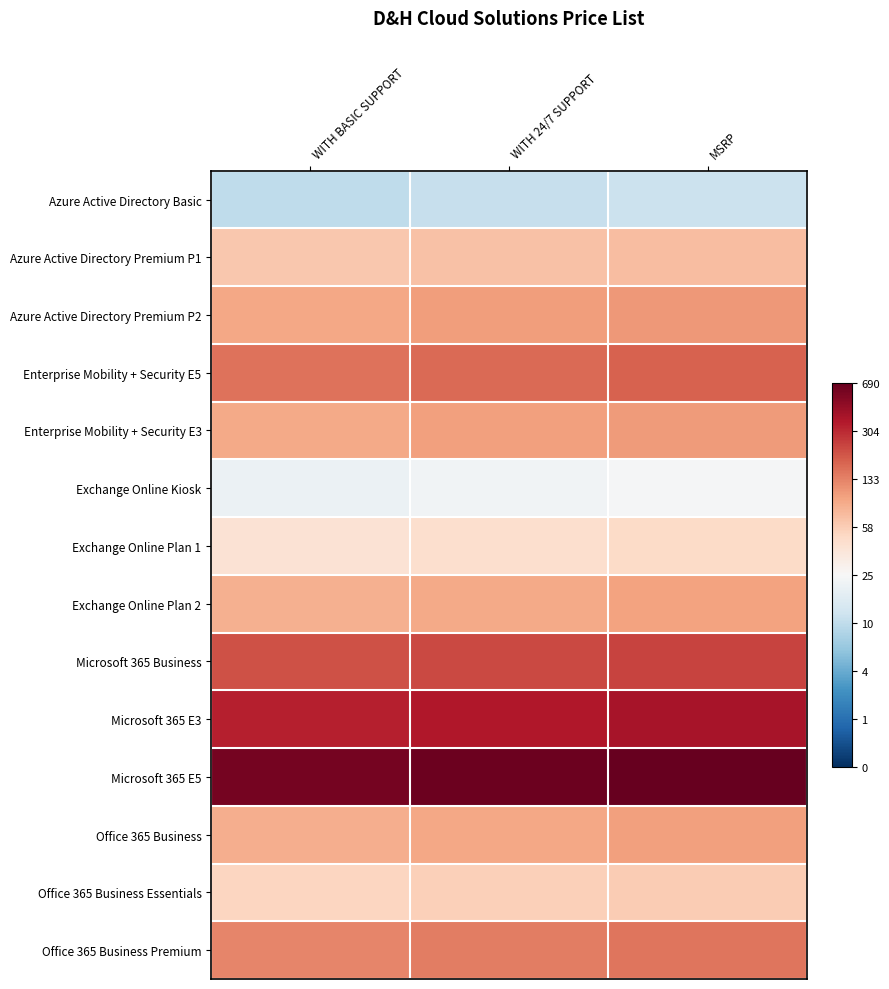

What is the minimum value shown in the chart?

2.4